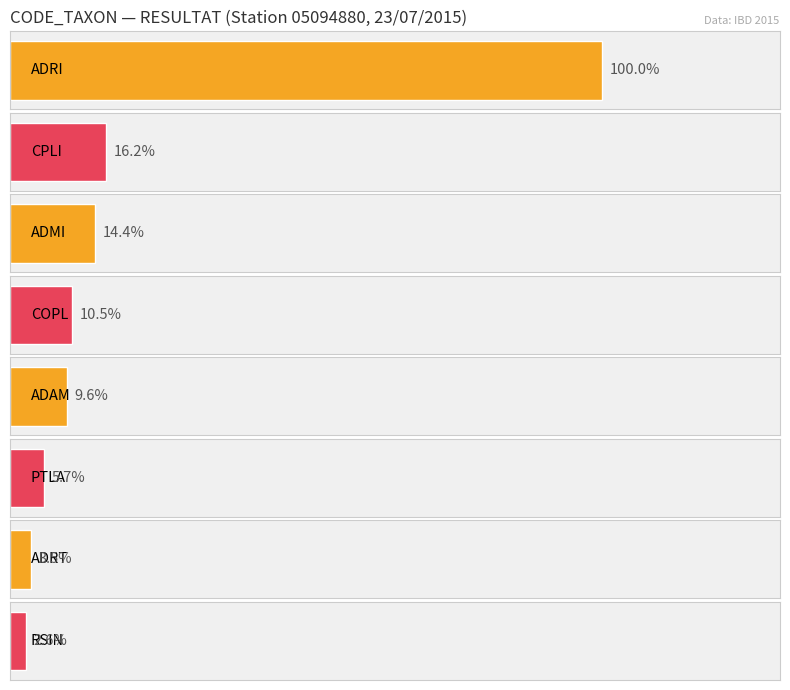

Count the number of data series in this chart.

1